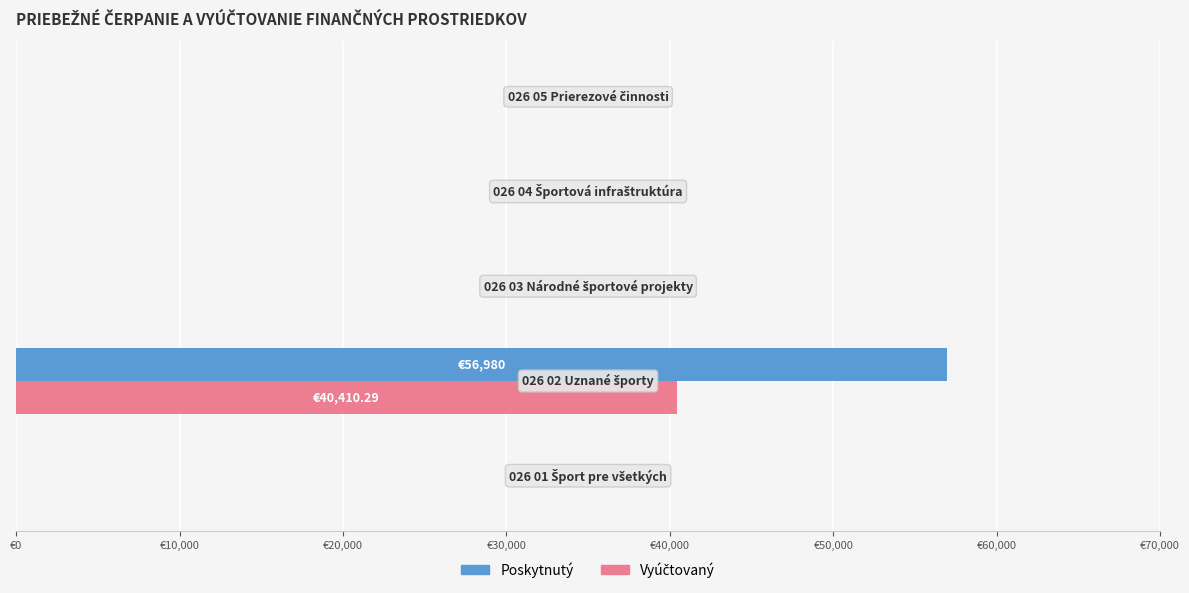

List the series in order of their overall mean, lowest first.

Vyúčtovaný, Poskytnutý